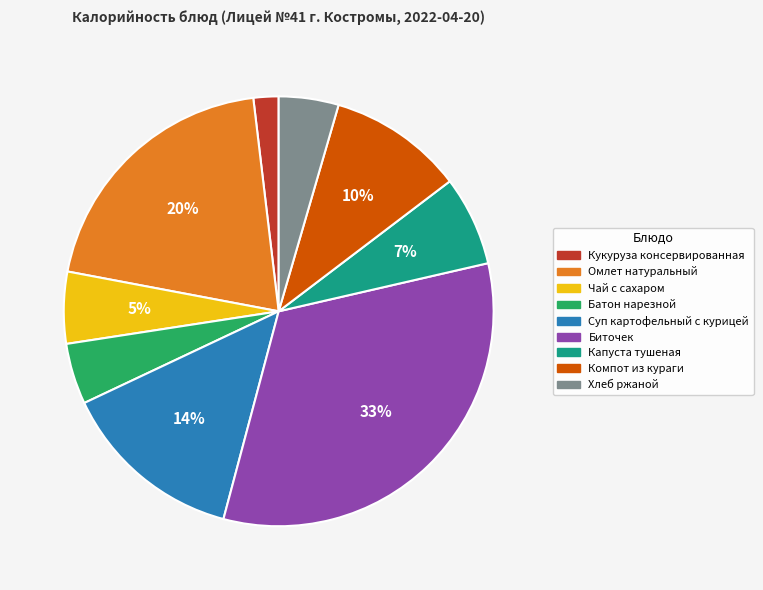

Does any single category account for the majority?

No